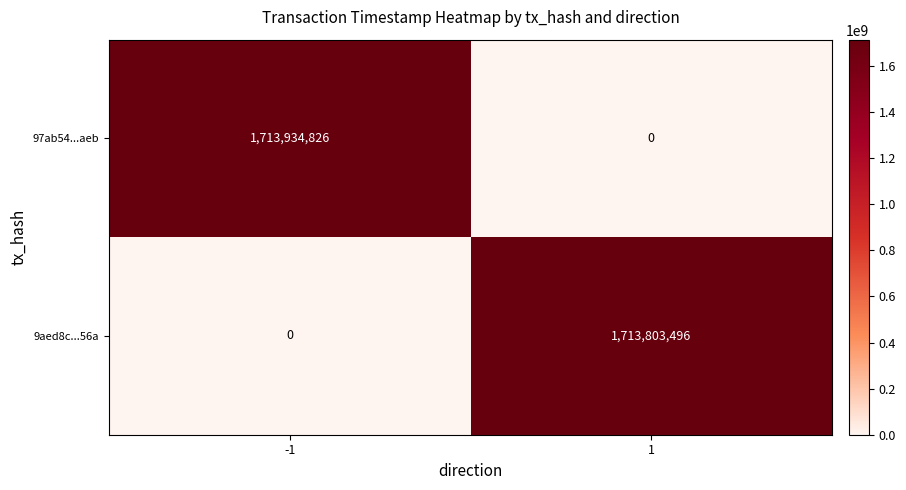

Which series changed the most between -1 and 1?

97ab54...aeb